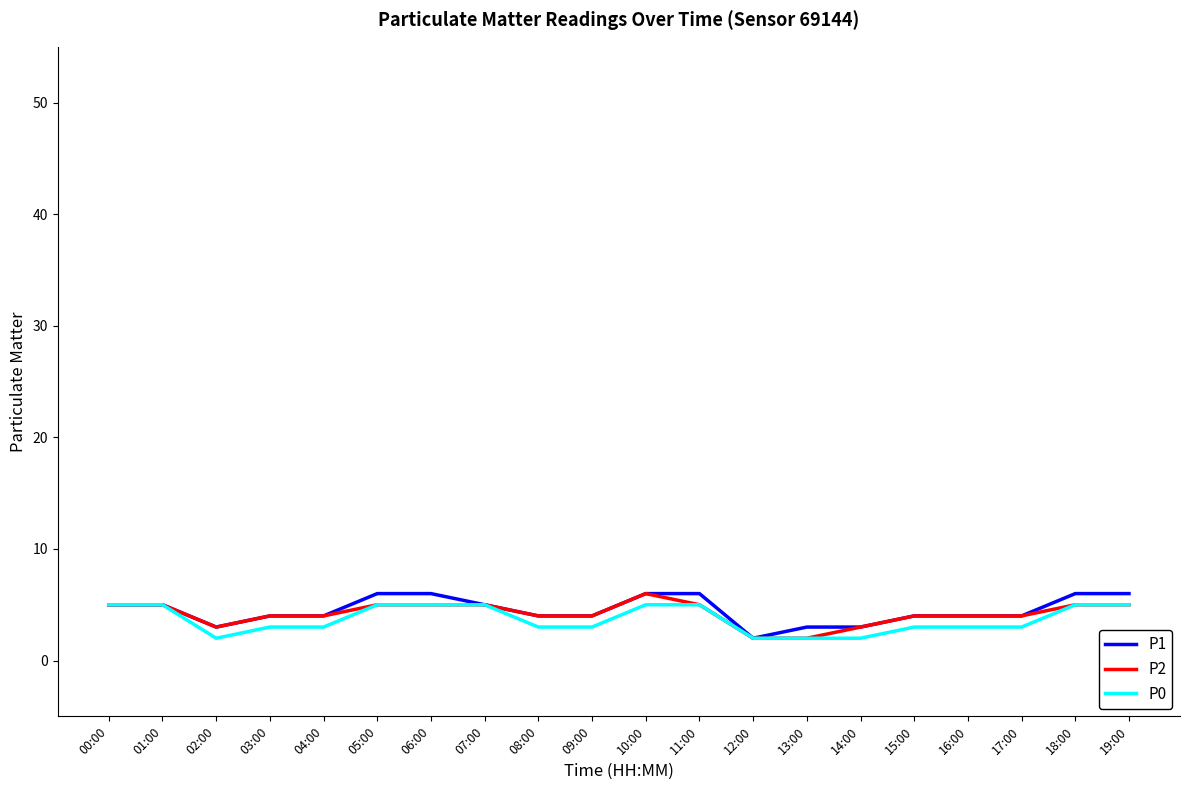

What is the sum of the P1 values at 06:00 and 17:00?

10